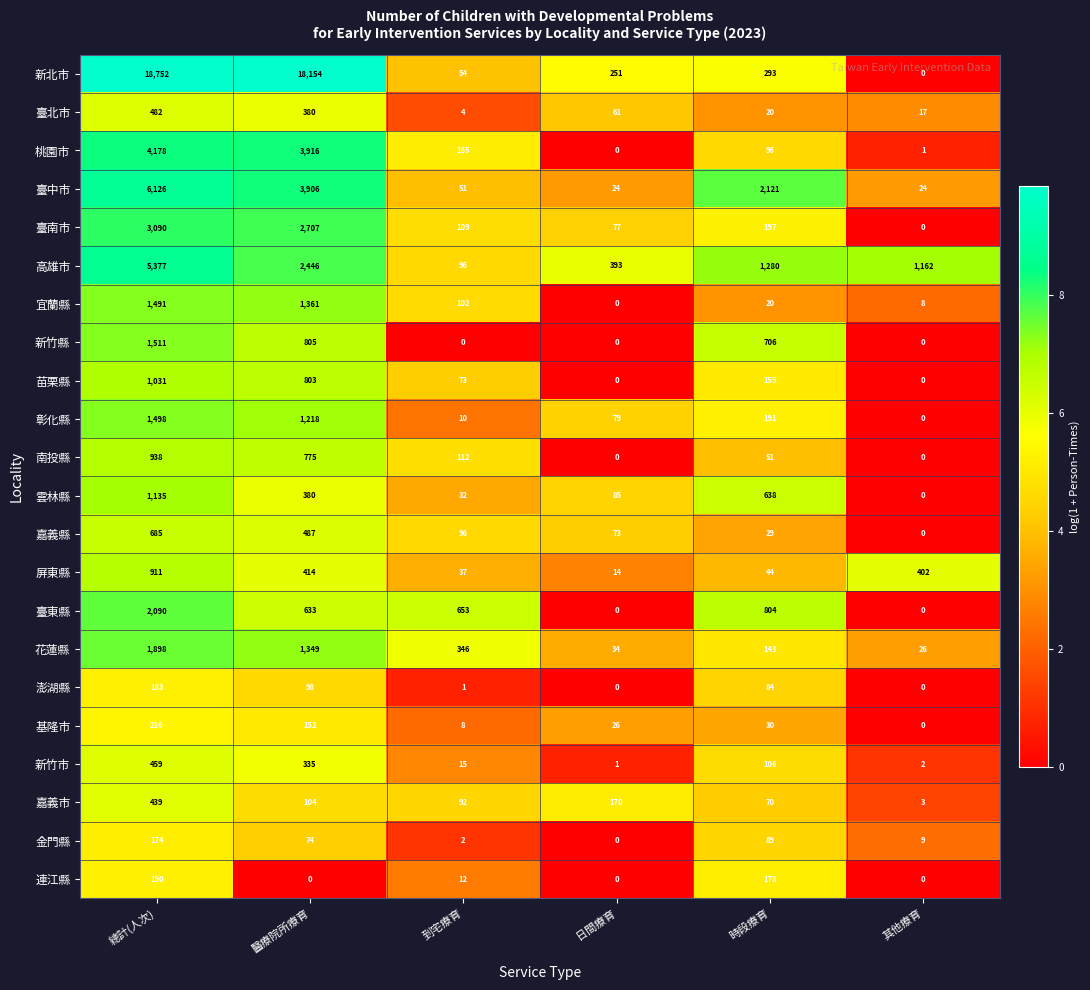

What is the sum of all 南投縣 values?

1876